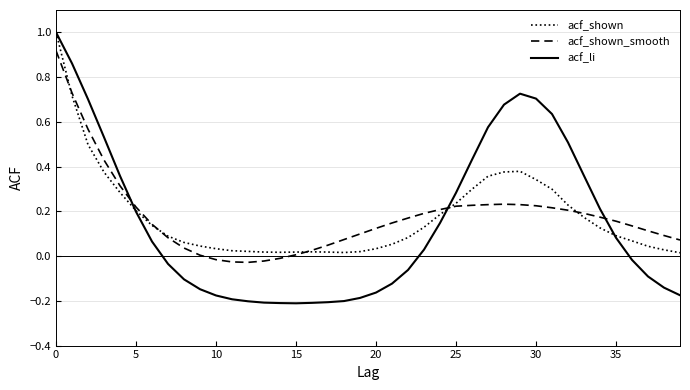

Count the number of data series in this chart.

3